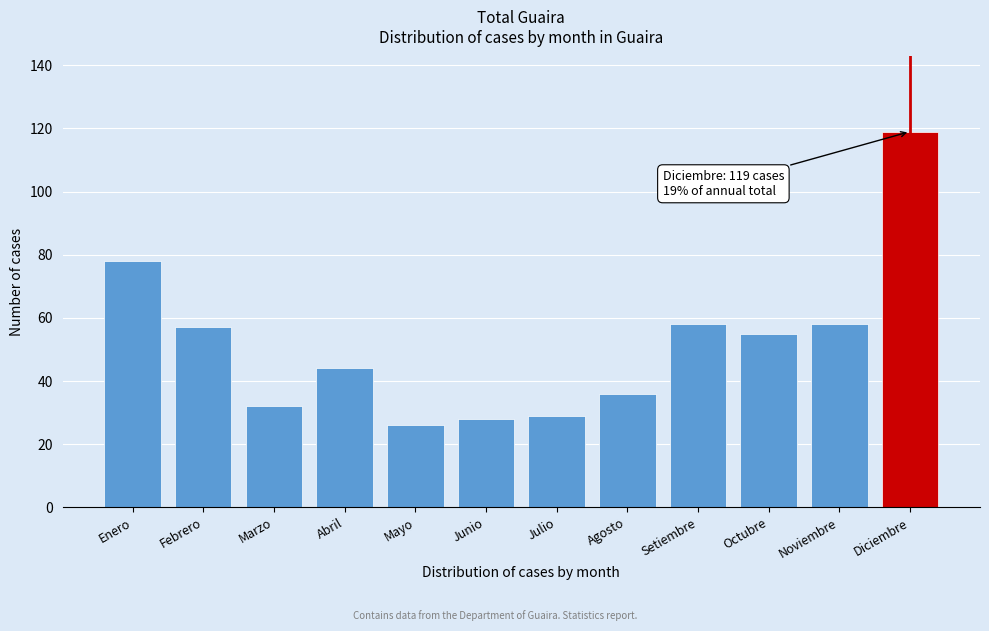

Reading left to right, what are all the values shown in this chart?

78	57	32	44	26	28	29	36	58	55	58	119